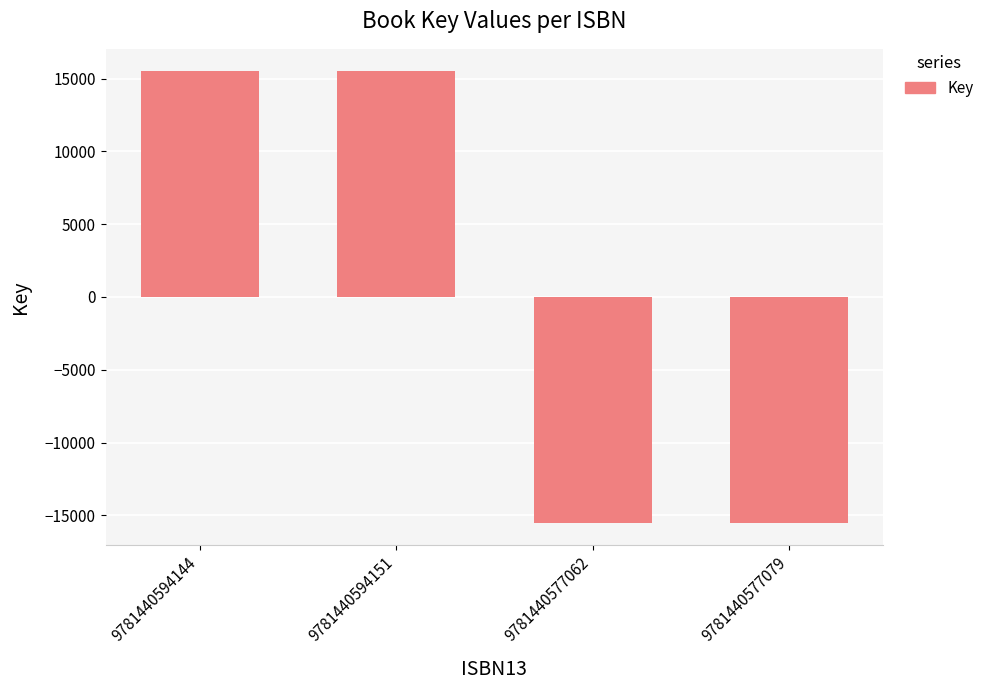

Reading left to right, extract all data points from this chart.

15493	15493	-15493	-15493